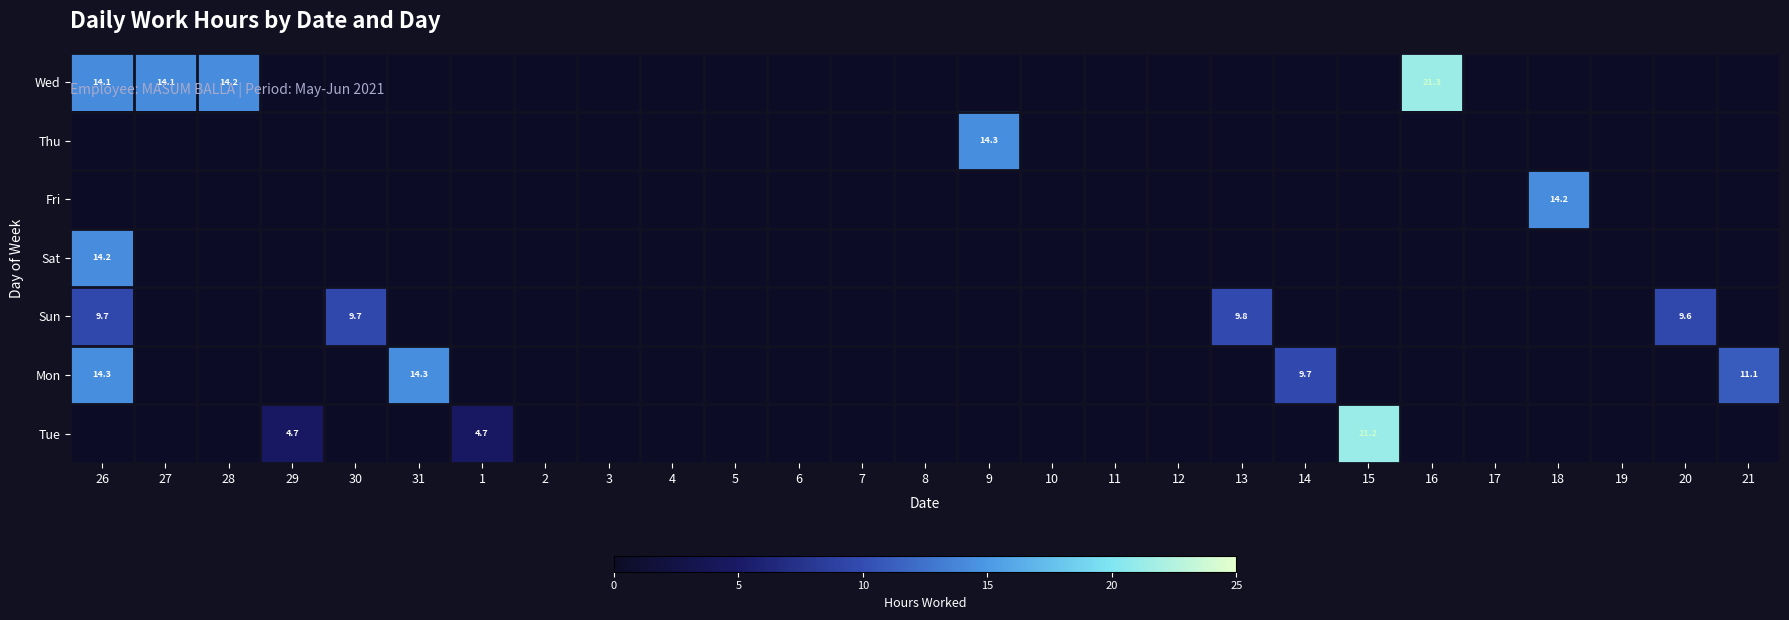

True or false: Sun has a value of 4.0 at 30.

False